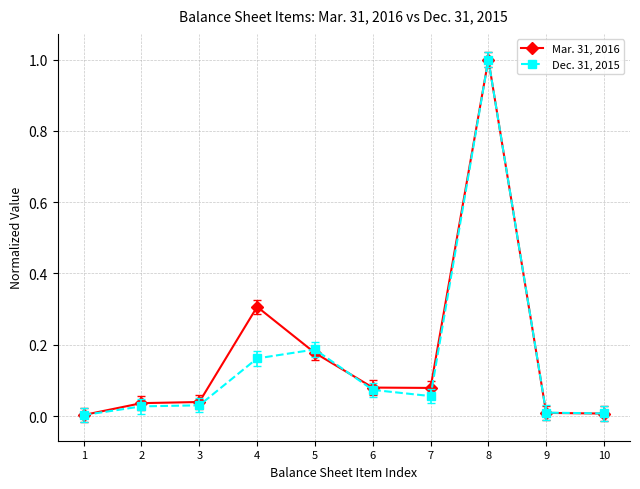

At which category does the chart reach its peak across all series?

8